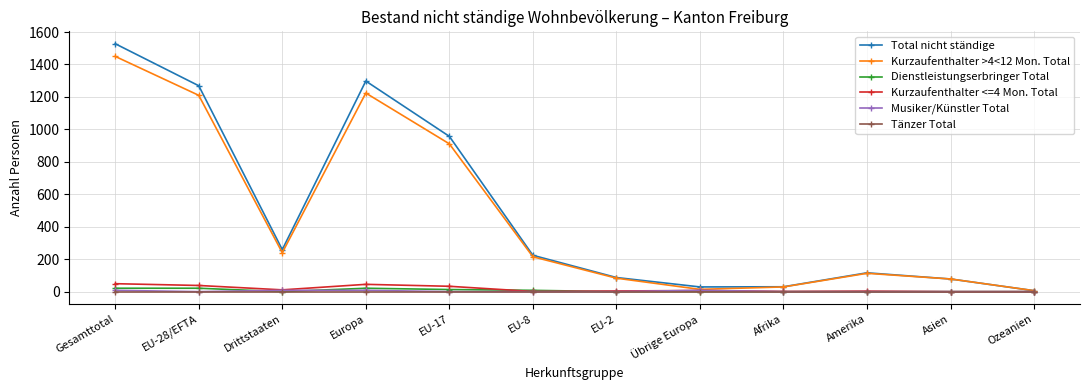

What is the label of the 4th point from the right?

Afrika